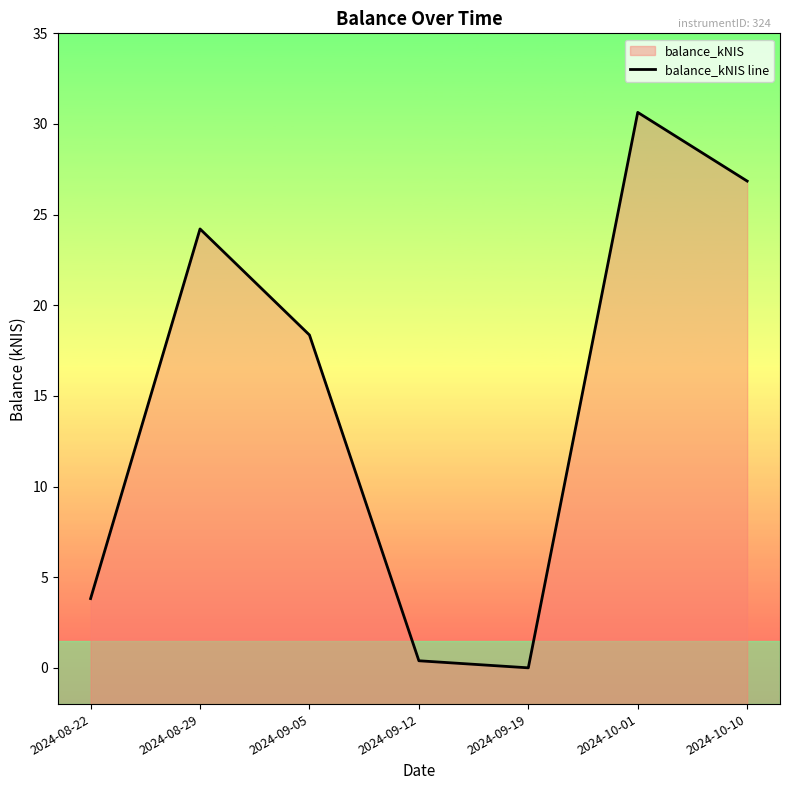

Reading right to left, list all the values displayed in this chart.

2024-10-10=26.9	2024-10-01=30.6	2024-09-19=0.0	2024-09-12=0.4	2024-09-05=18.4	2024-08-29=24.2	2024-08-22=3.8